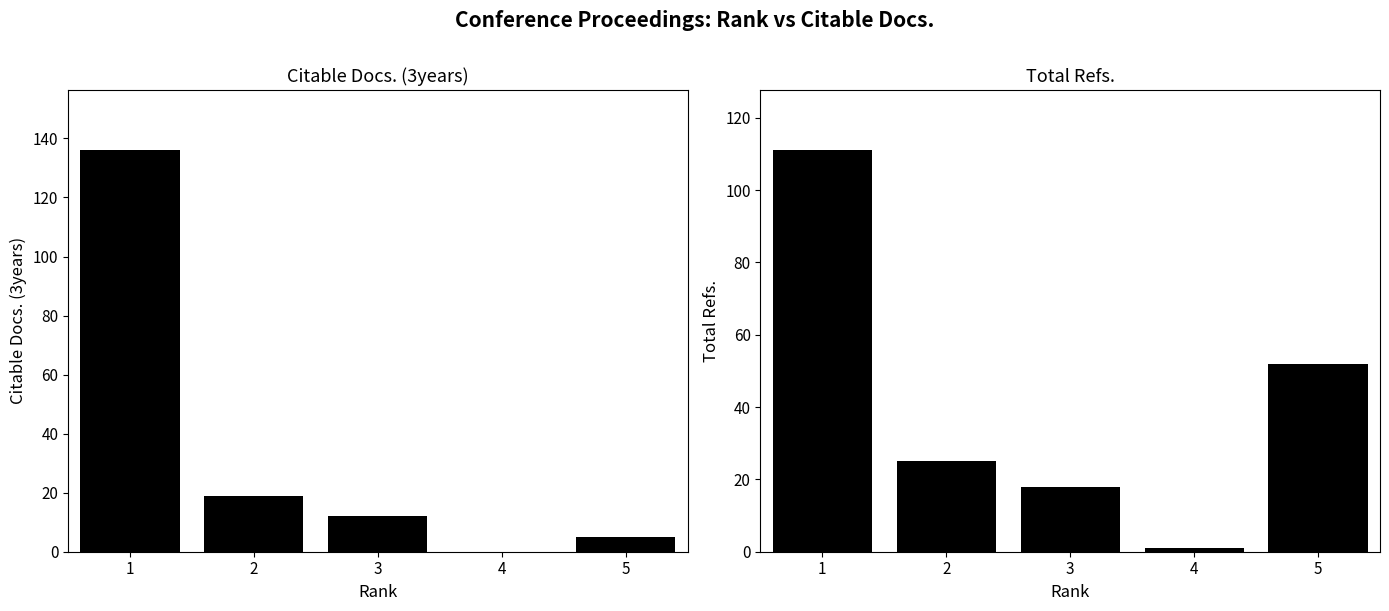

What is the difference between the highest and lowest values at 3?

6